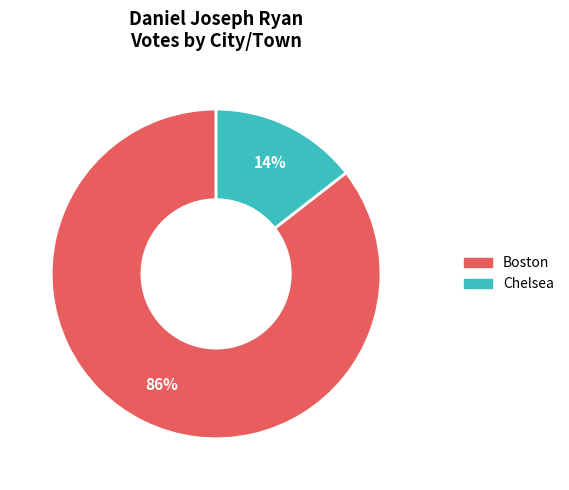

How many segments does this pie chart have?

2